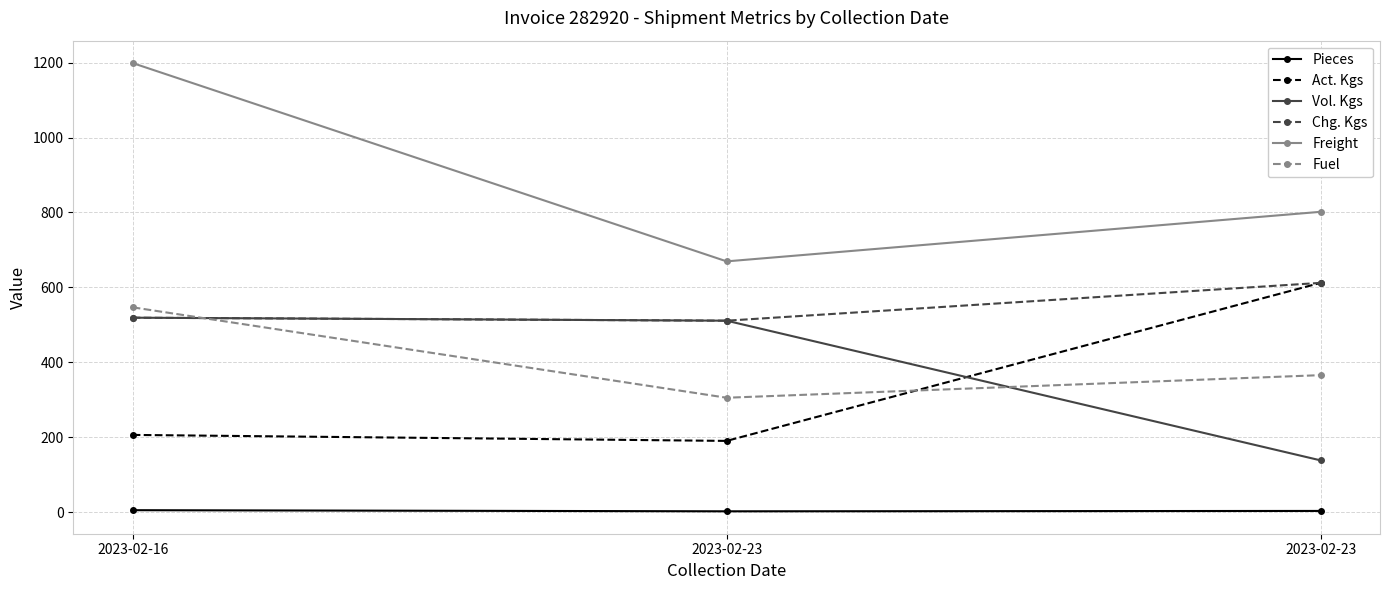

What is the difference between the maximum and second lowest values in the Act. Kgs series?

406.0